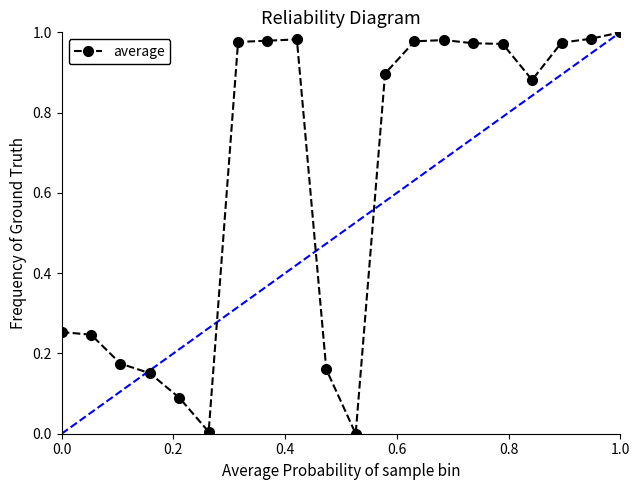

What is the average value?

0.6